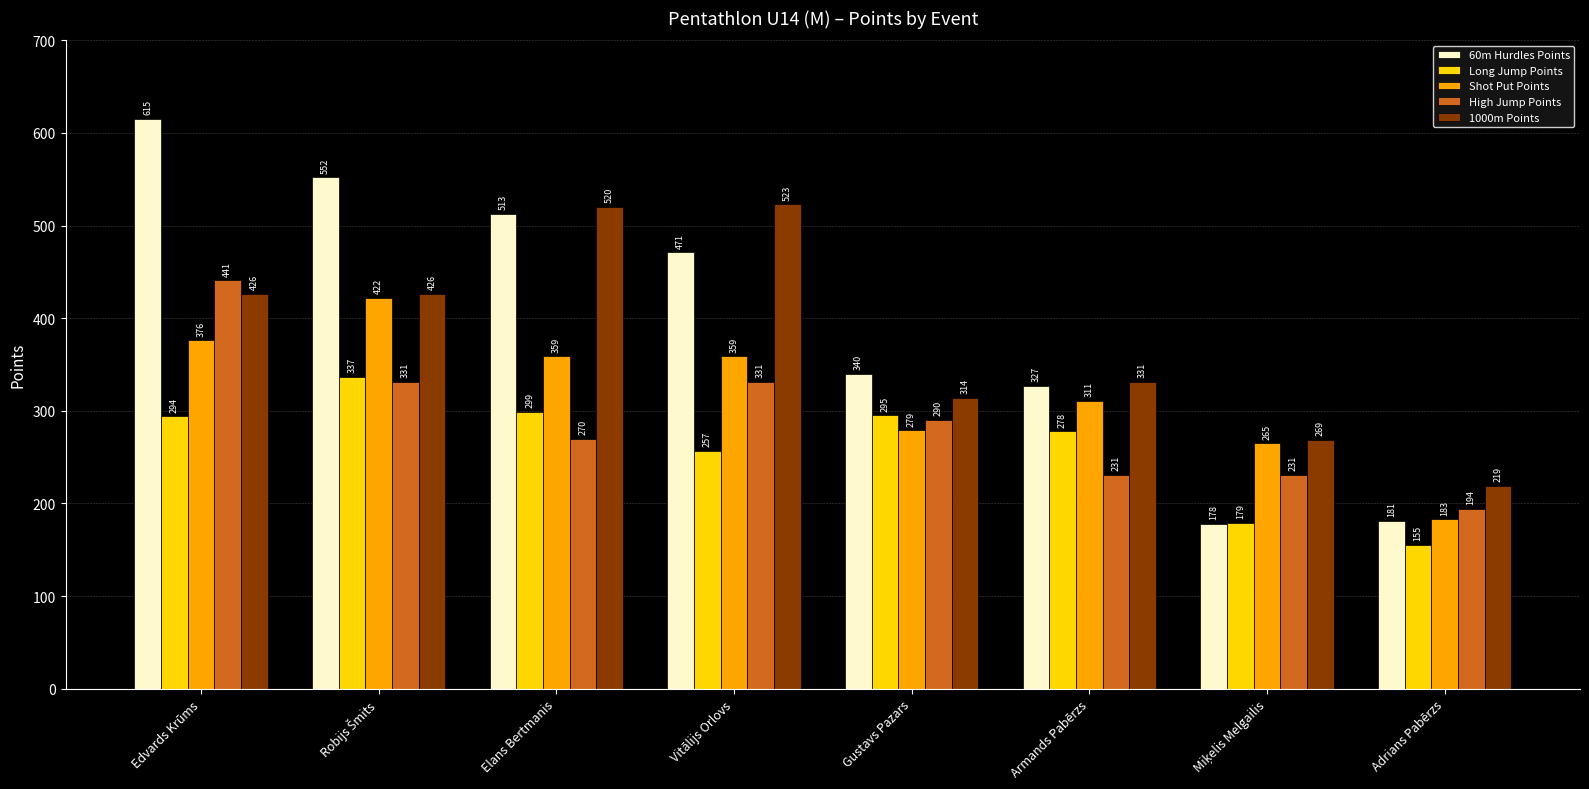

At which category is the sum across all series the highest?

Edvards Krūms